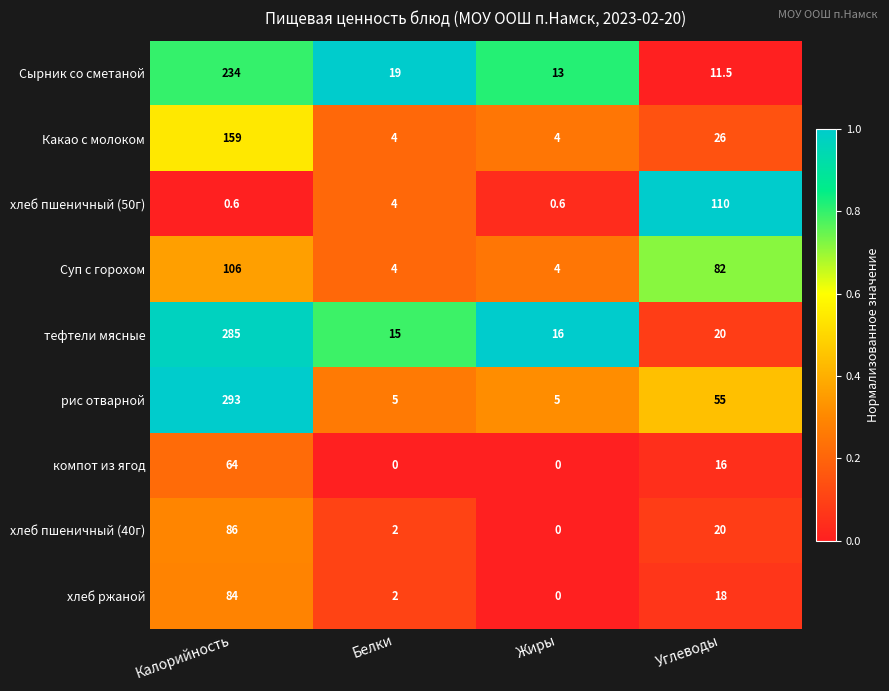

Which series has the widest spread of values?

рис отварной